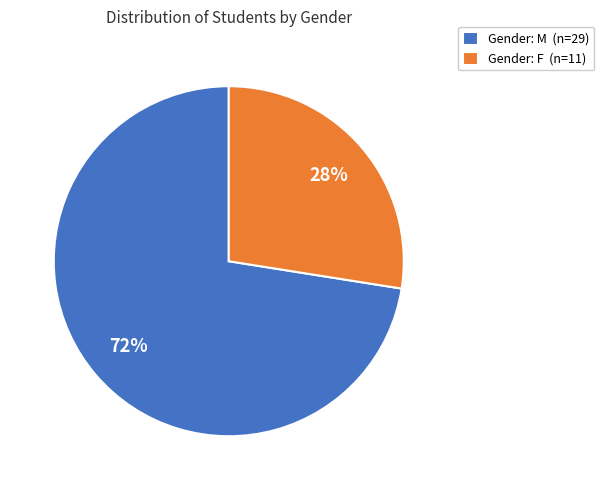

Between Gender: F (n=11) and Gender: M (n=29), which is larger?

Gender: M (n=29)